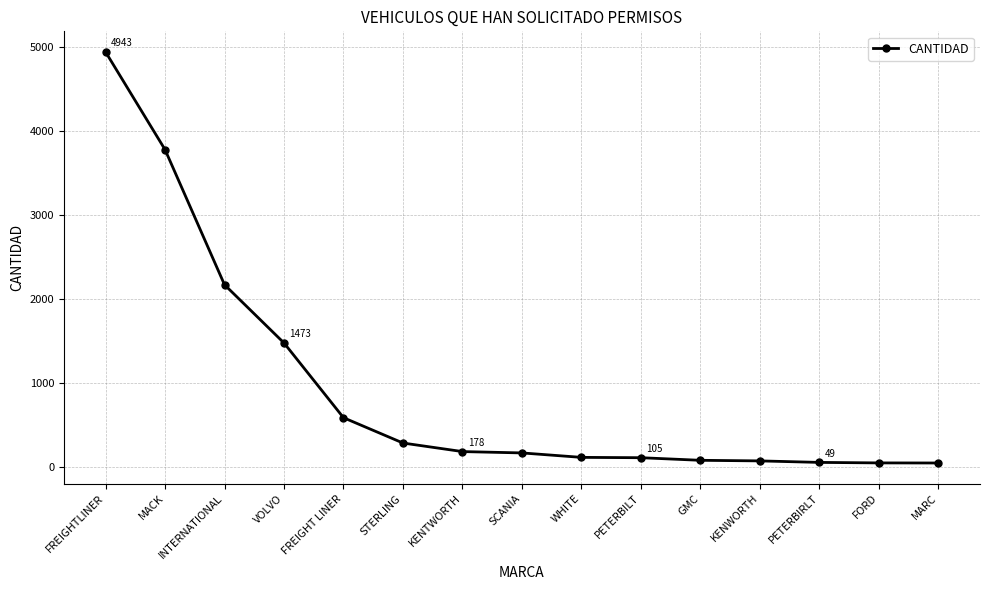

Does the chart display data point markers on the line(s)?

Yes